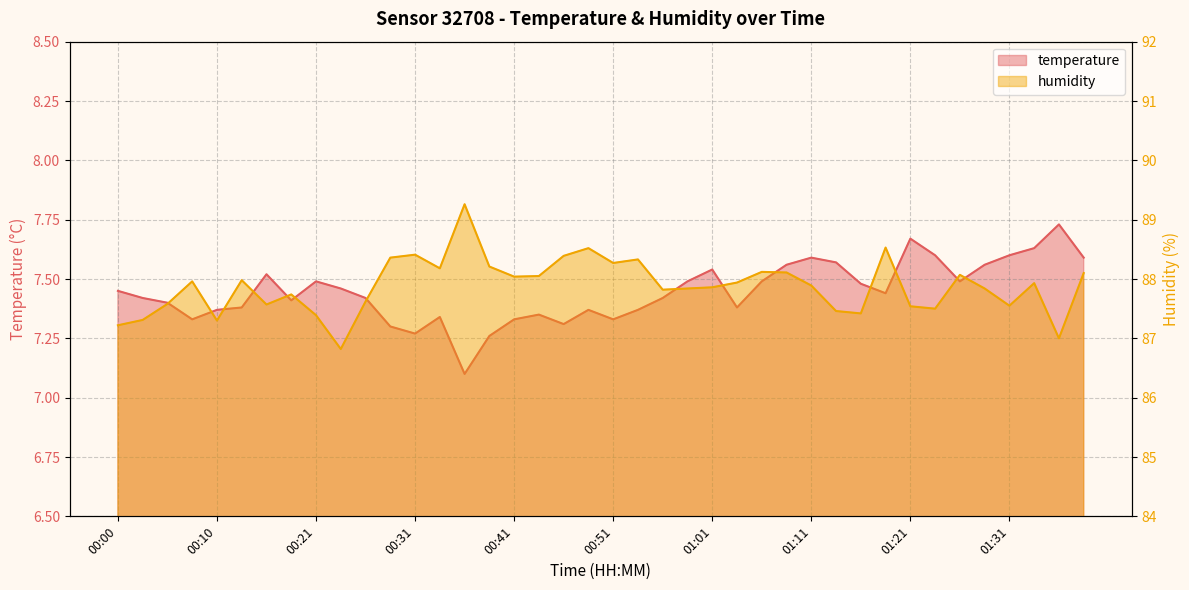

True or false: humidity and temperature intersect in this chart.

False